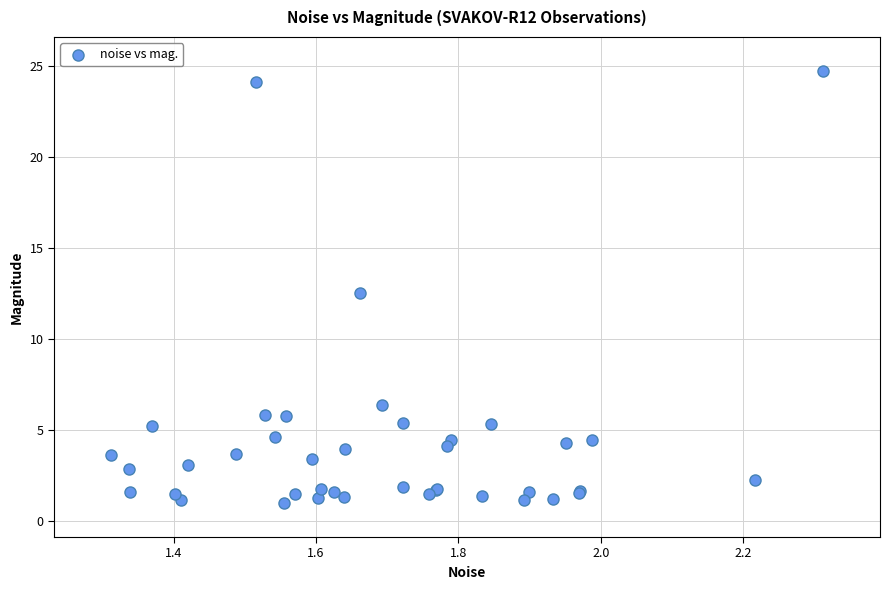

What Y value in the scatter plot is closest to 12?

12.5